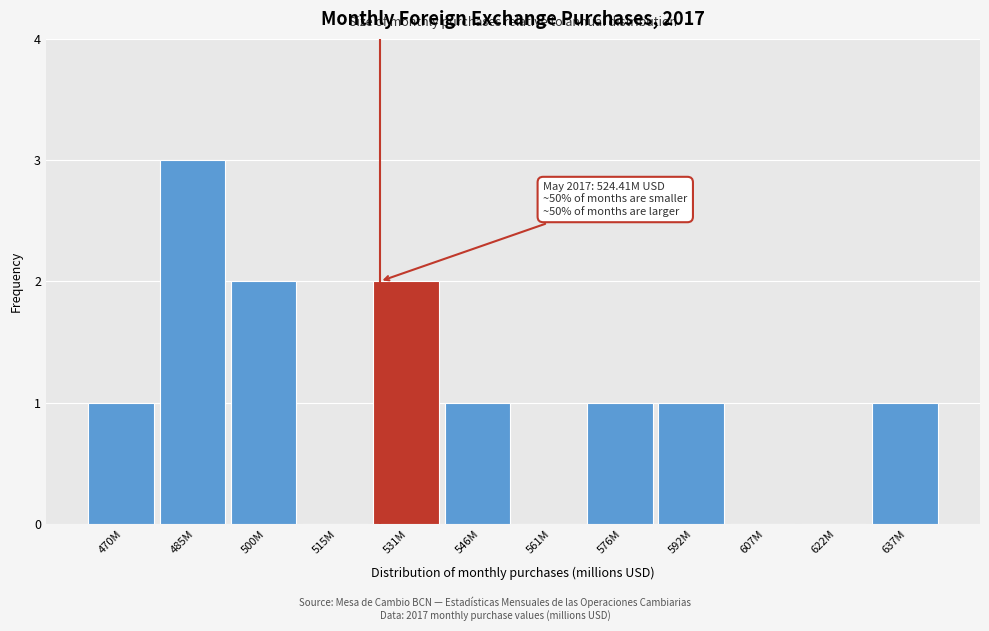

Reading left to right, list all the values displayed in this chart.

470M=1	485M=3	500M=2	515M=0	531M=2	546M=1	561M=0	576M=1	592M=1	607M=0	622M=0	637M=1